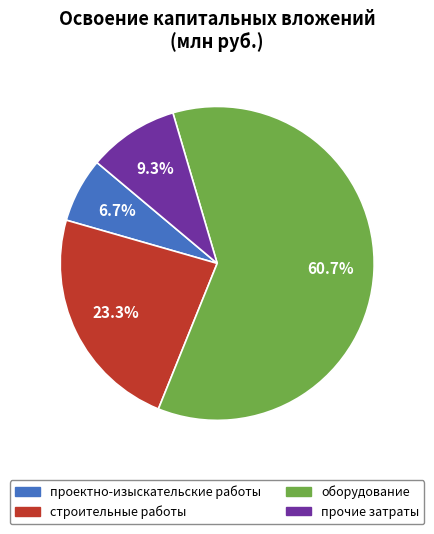

To the nearest percent, what is the difference between the проектно-изыскательские работы and прочие затраты slice percentages?

3%